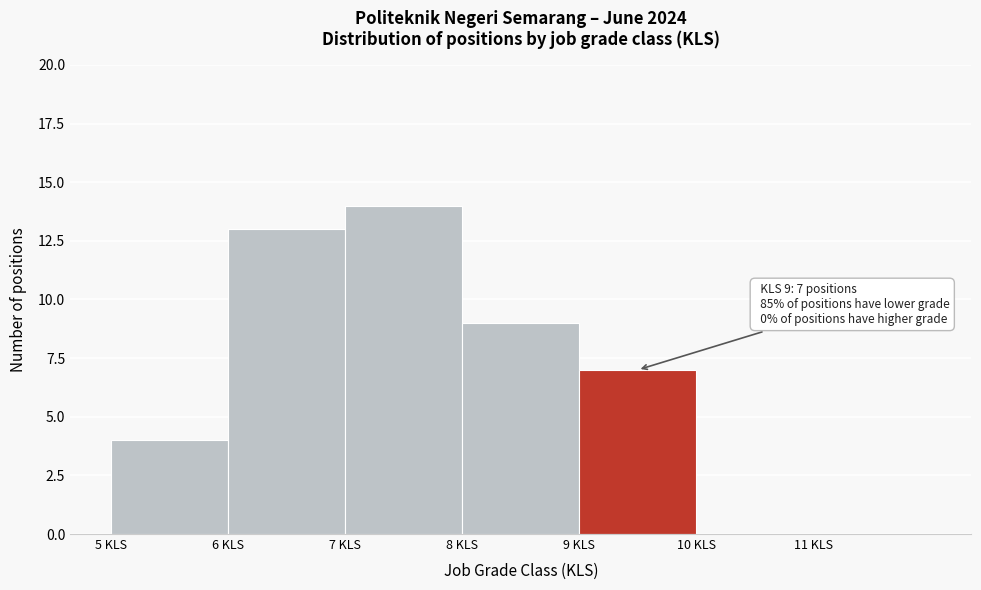

Which range on the x-axis has the tallest bar?

7 to 8